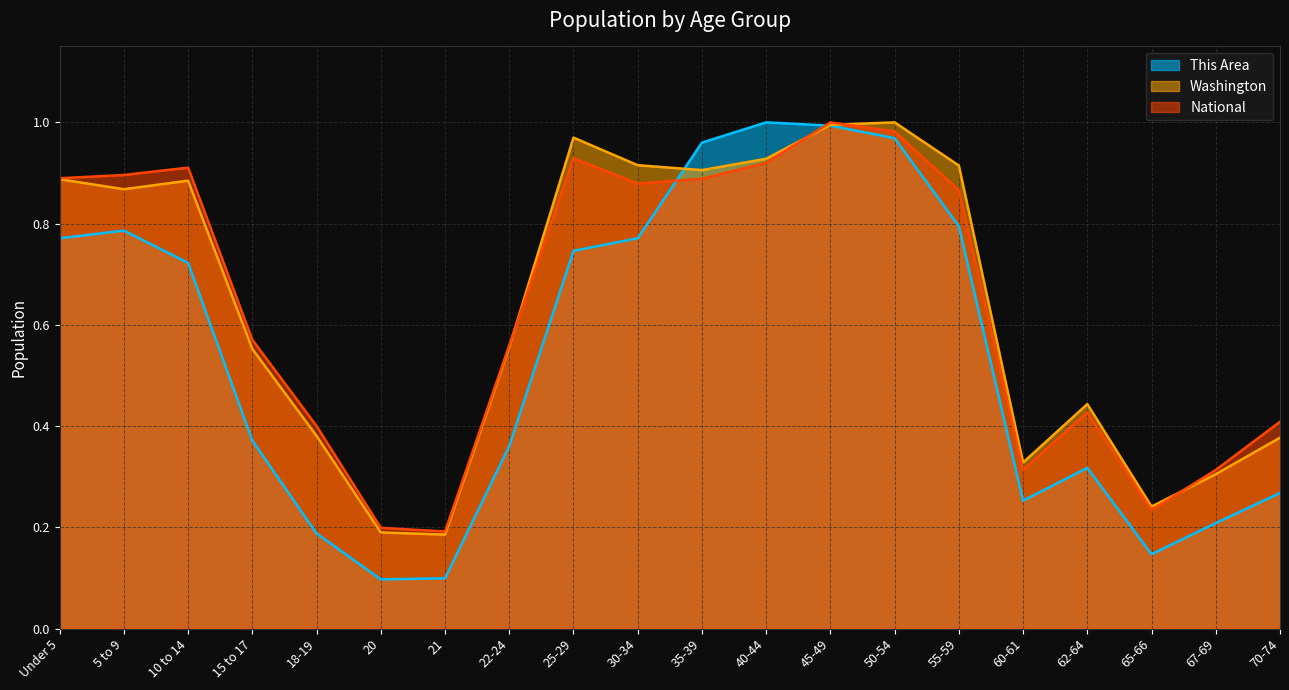

What is the average value of the Washington series?

0.6